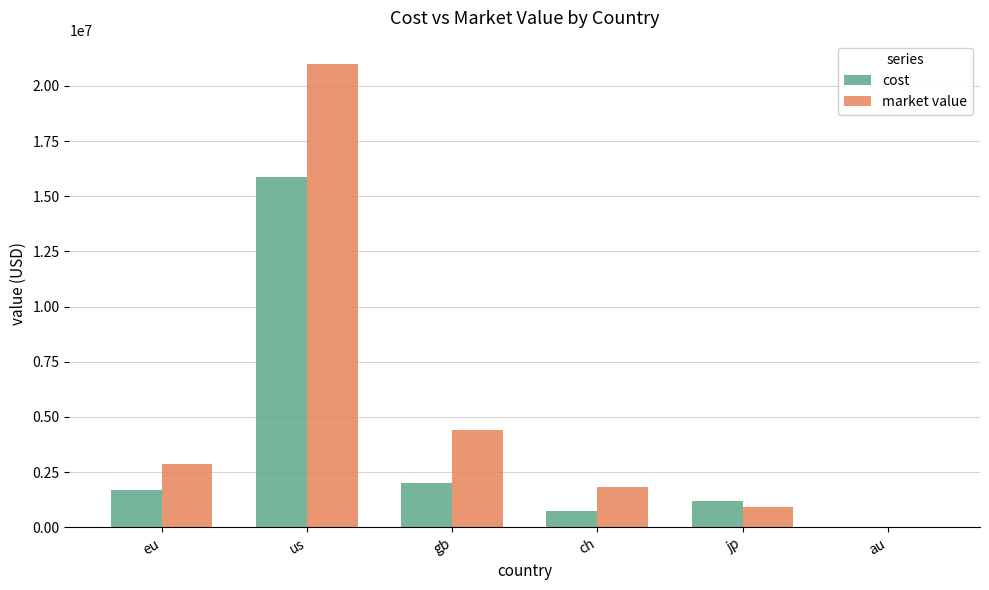

What is the sum of all market value values?

31039904.3